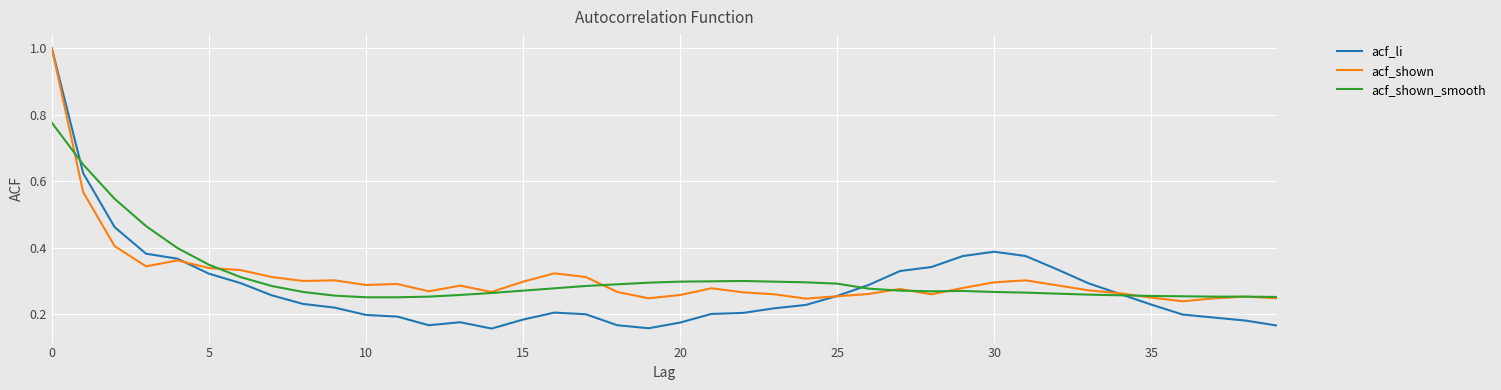

Which series has the widest spread of values?

acf_li